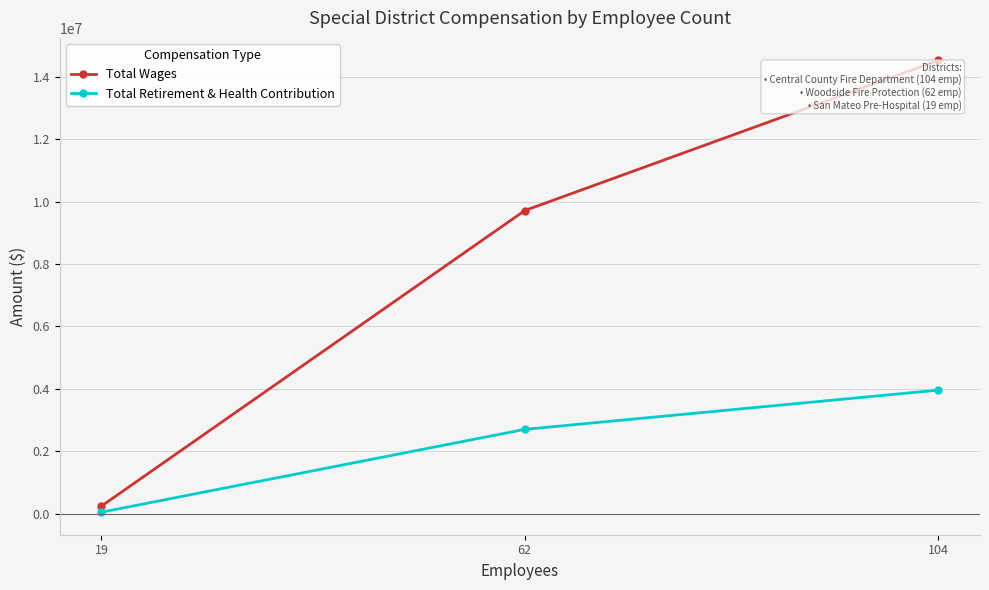

Count the Total Retirement & Health Contribution values in the range 44386 to 3955850.

3